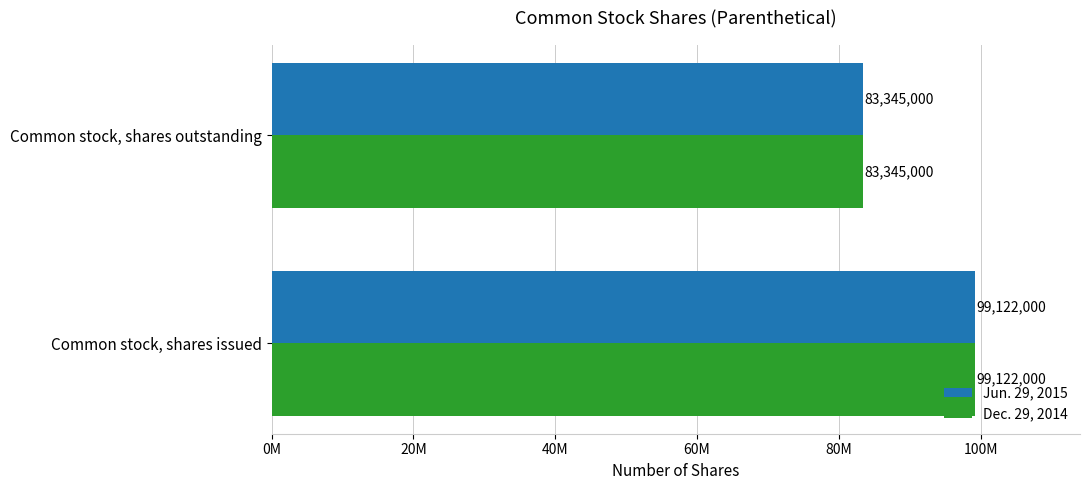

What are all the series names shown in the legend?

Jun. 29, 2015, Dec. 29, 2014